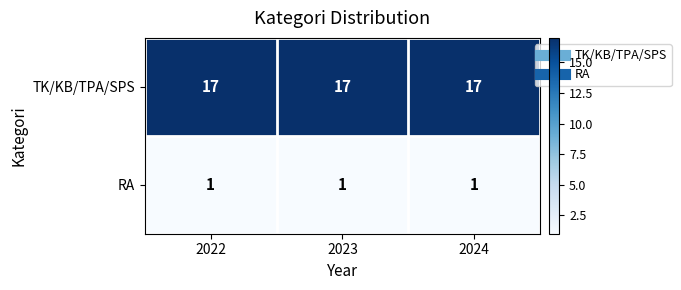

Which series has the largest total across all categories?

TK/KB/TPA/SPS